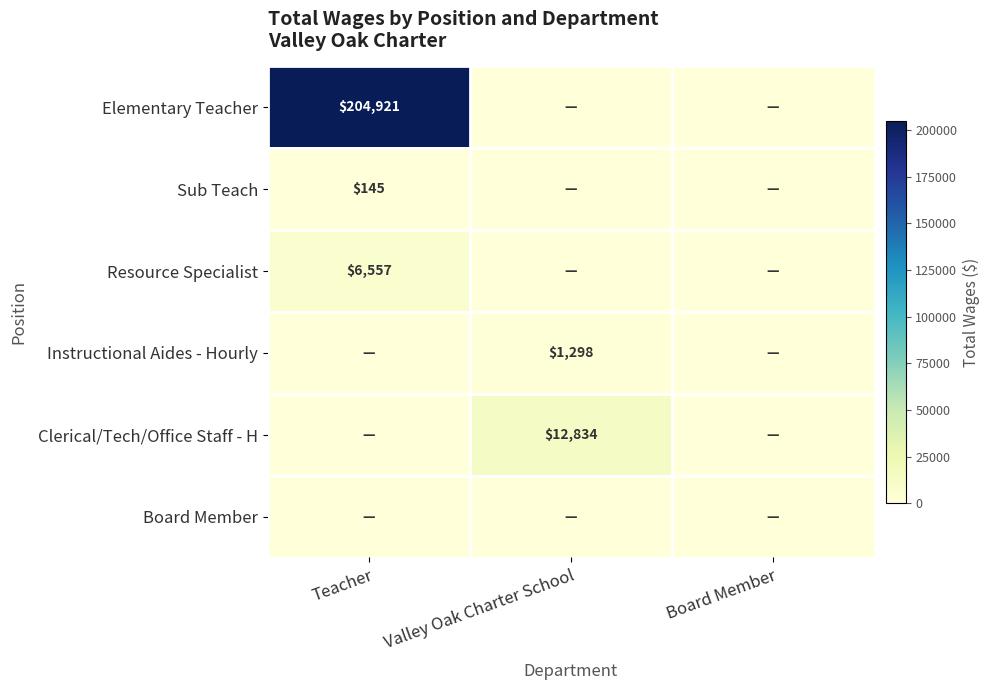

The value of Instructional Aides - Hourly at Valley Oak Charter School is 1298. True or false?

True